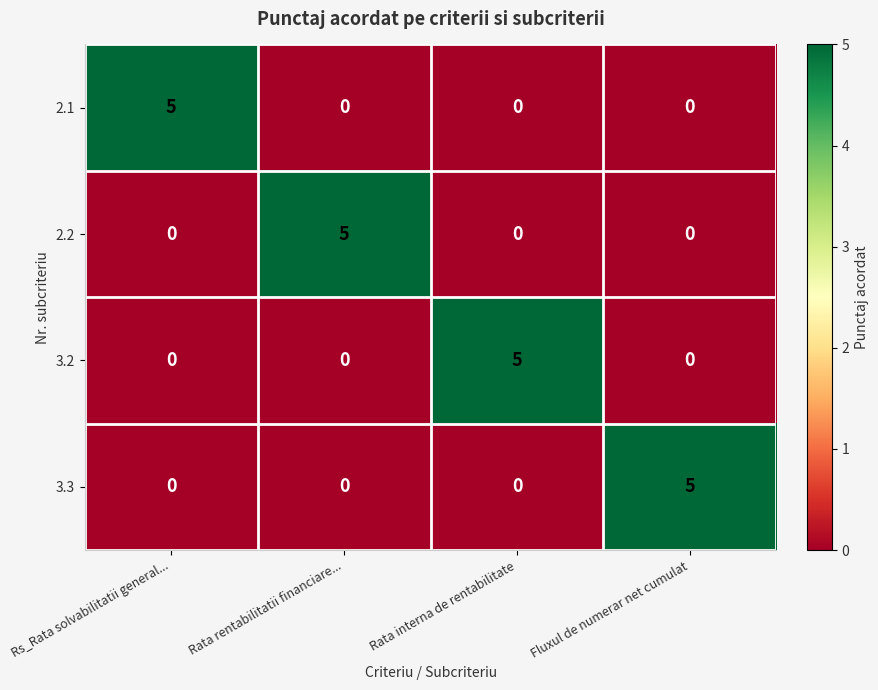

What is the difference between the highest and lowest values at Fluxul de numerar net cumulat?

5